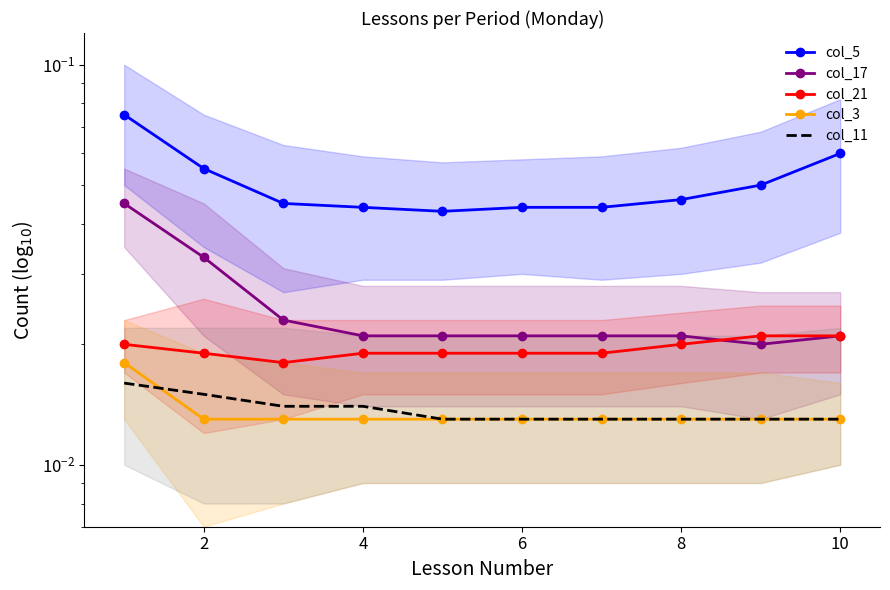

Which series has the largest total across all categories?

col_5